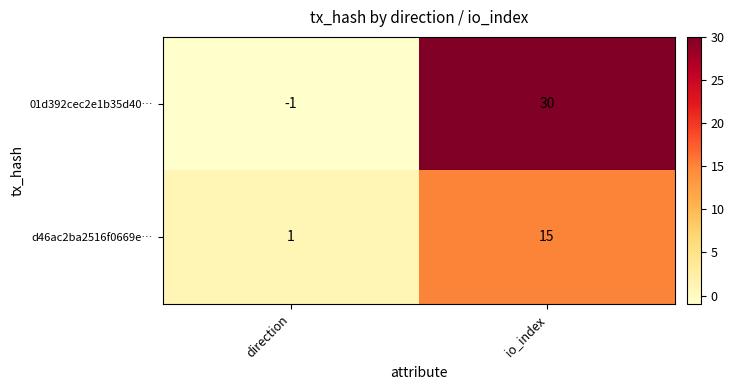

Which series has the largest range (max minus min)?

01d392cec2e1b35d40…